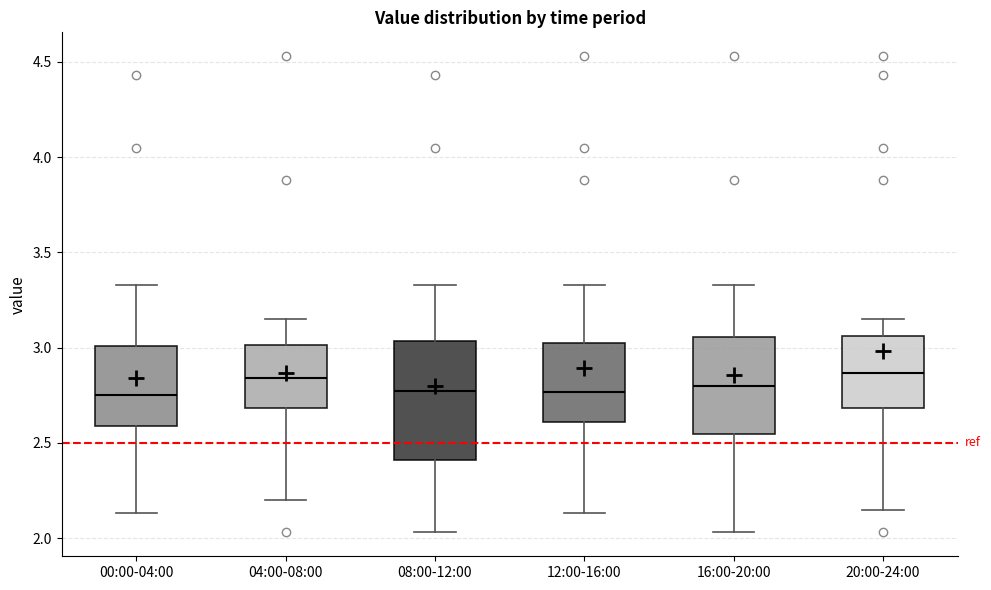

Reading left to right, transcribe this box plot: for each box, give where its median line is, the range the box spans, and where its two whiskers end, as read against the y-axis. The values are not printed on the chart, so give them approximately, as read against the axis.

00:00-04:00: median 2.75, box 2.60 to 3.00, whiskers 2.15 to 3.35
04:00-08:00: median 2.85, box 2.70 to 3.00, whiskers 2.20 to 3.15
08:00-12:00: median 2.80, box 2.40 to 3.05, whiskers 2.05 to 3.35
12:00-16:00: median 2.75, box 2.60 to 3.05, whiskers 2.15 to 3.35
16:00-20:00: median 2.80, box 2.55 to 3.05, whiskers 2.05 to 3.35
20:00-24:00: median 2.85, box 2.70 to 3.05, whiskers 2.15 to 3.15